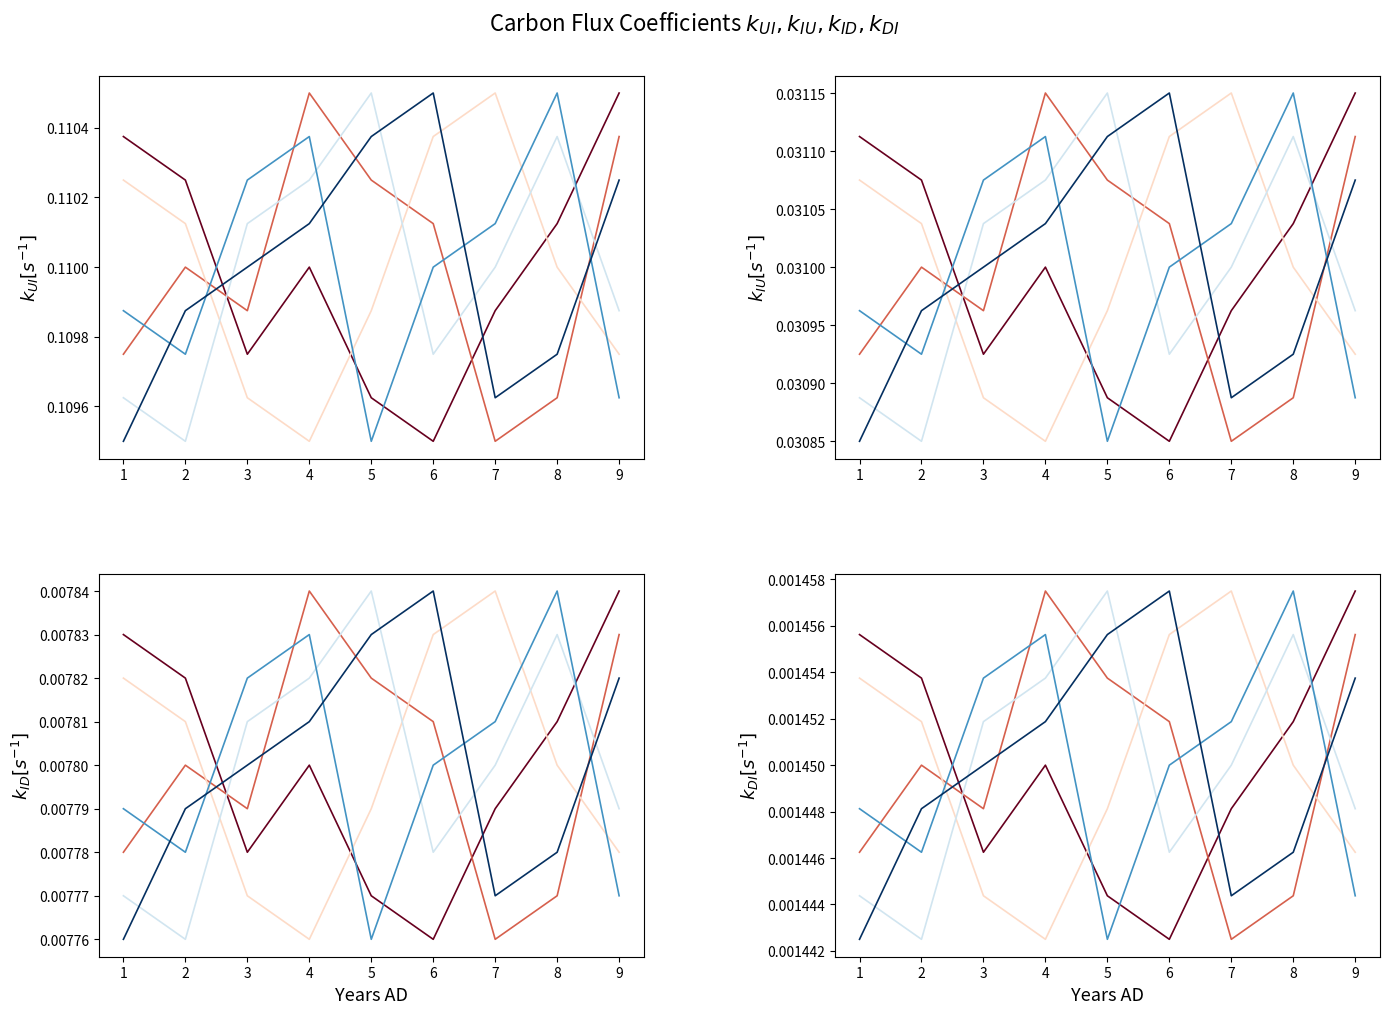

At which category is the sum across all series the highest?

3